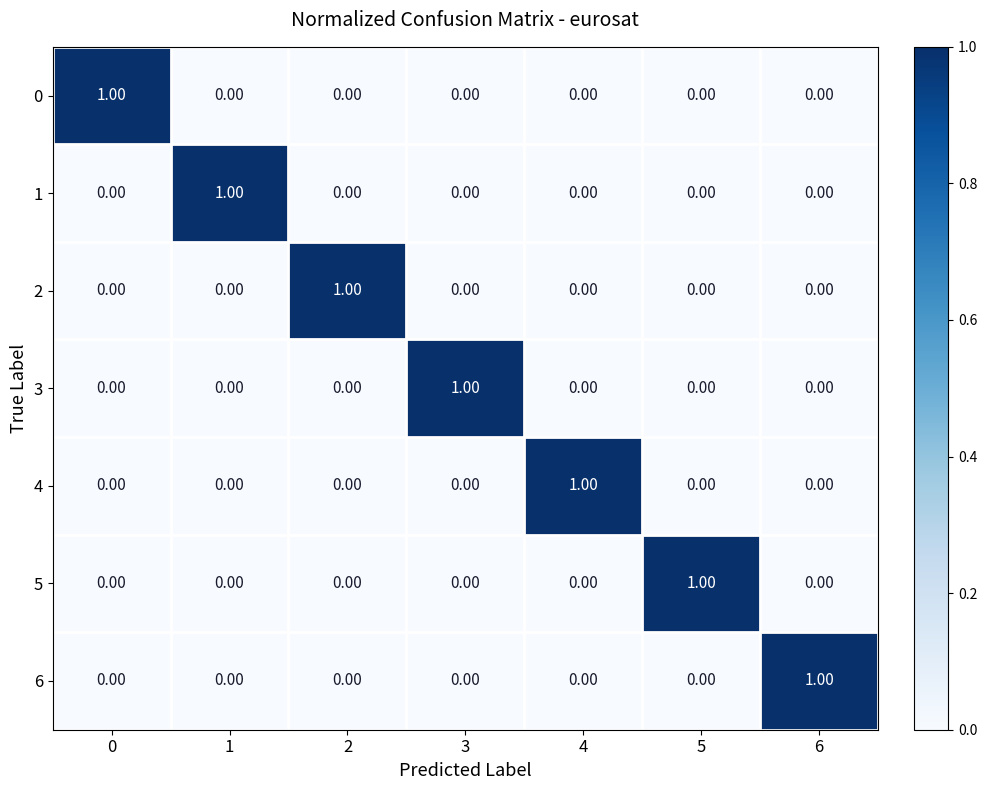

Is the value of 6 at 1 greater than the value of 5 at 5?

No